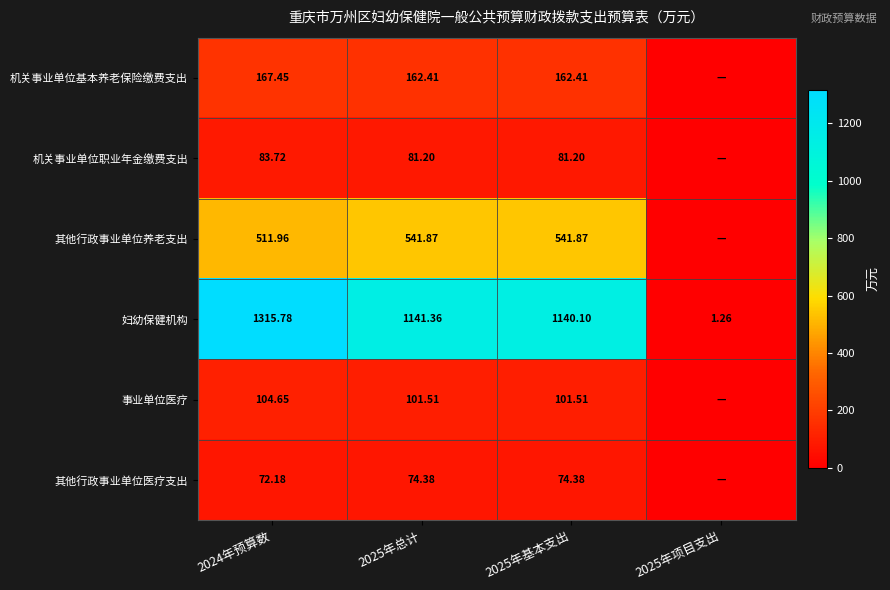

Is the value of 机关事业单位职业年金缴费支出 at 2025年基本支出 greater than the value of 妇幼保健机构 at 2025年总计?

No